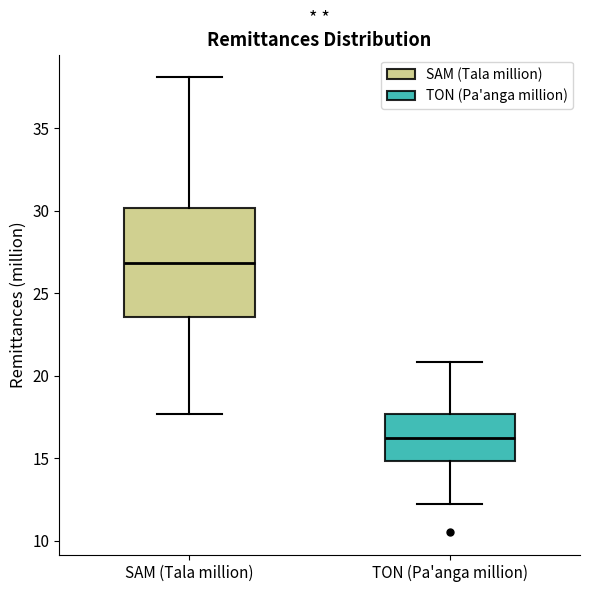

Comparing the boxes themselves (not the whiskers), which one is the tallest?

SAM (Tala million)